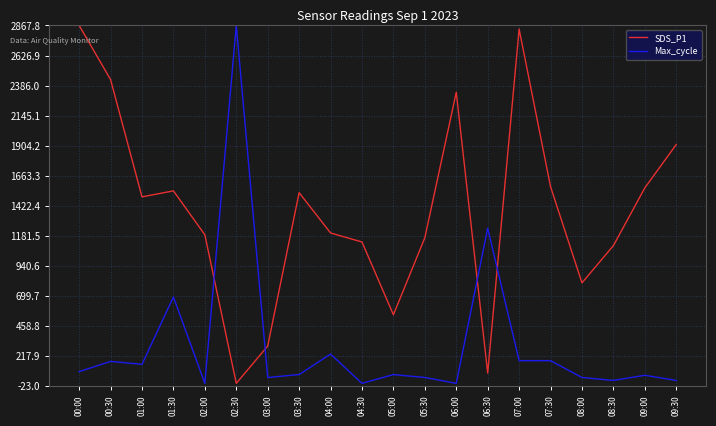

What is the difference between the maximum and minimum values in the SDS_P1 series?

2867.8